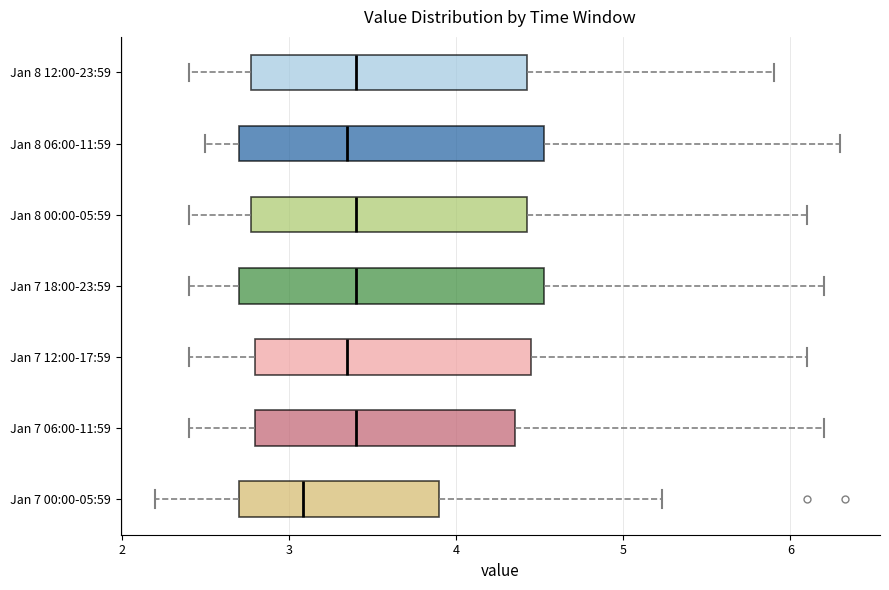

Reading bottom to top, read every box against the x-axis: the position of its median line, the range the box covers, and the ends of its whiskers. The values are not printed on the chart, so give them approximately, as read against the axis.

Jan 7 00:00-05:59: median 3.1, box 2.7 to 3.9, whiskers 2.2 to 5.2
Jan 7 06:00-11:59: median 3.4, box 2.8 to 4.4, whiskers 2.4 to 6.2
Jan 7 12:00-17:59: median 3.4, box 2.8 to 4.5, whiskers 2.4 to 6.1
Jan 7 18:00-23:59: median 3.4, box 2.7 to 4.5, whiskers 2.4 to 6.2
Jan 8 00:00-05:59: median 3.4, box 2.8 to 4.4, whiskers 2.4 to 6.1
Jan 8 06:00-11:59: median 3.4, box 2.7 to 4.5, whiskers 2.5 to 6.3
Jan 8 12:00-23:59: median 3.4, box 2.8 to 4.4, whiskers 2.4 to 5.9